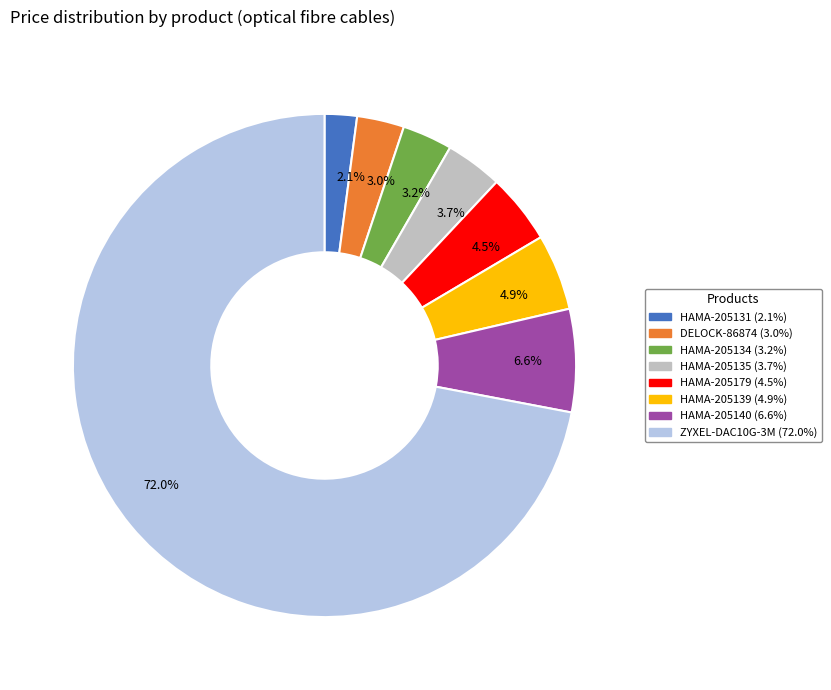

Combined, do HAMA-205134 and ZYXEL-DAC10G-3M account for over 50%?

Yes